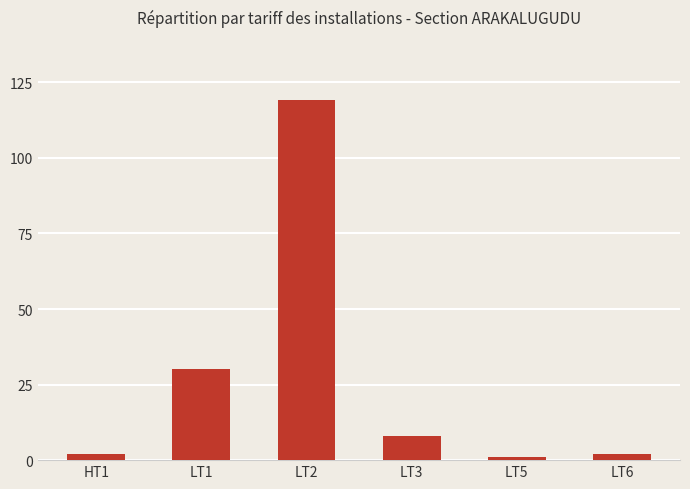

At which category does the chart reach its peak across all series?

LT2